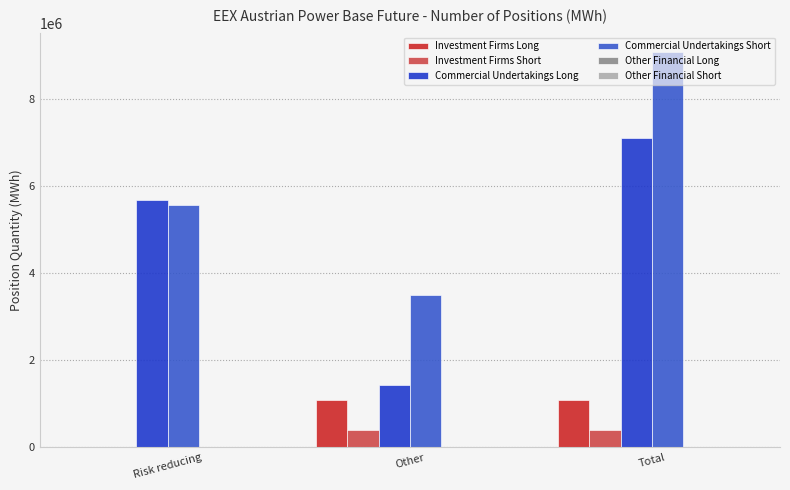

The Commercial Undertakings Short series shows 5574401 at Risk reducing. True or false?

True